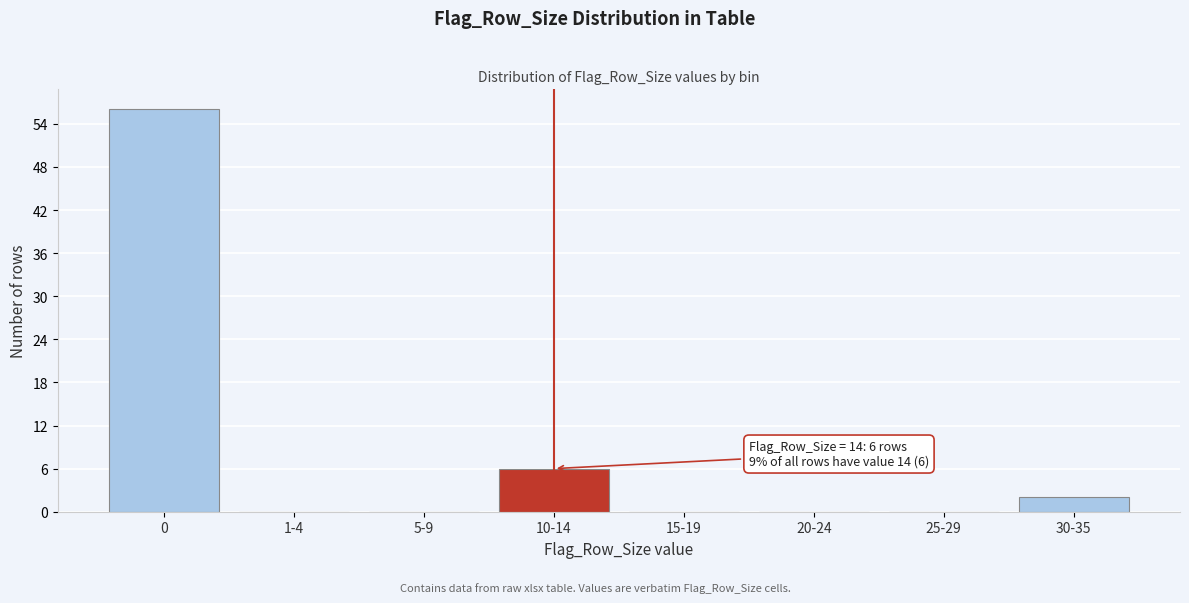

Reading right to left, transcribe all the data shown in this chart.

30-35=2	25-29=0	20-24=0	15-19=0	10-14=6	5-9=0	1-4=0	0=56